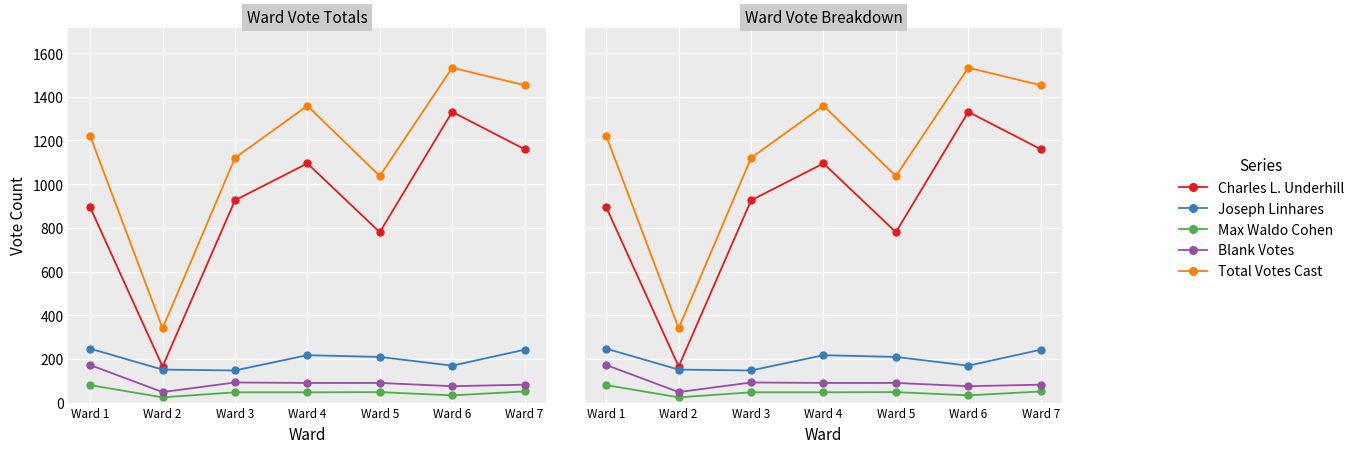

List the labels in order of Total Votes Cast value, smallest first.

Ward 2, Ward 5, Ward 3, Ward 1, Ward 4, Ward 7, Ward 6